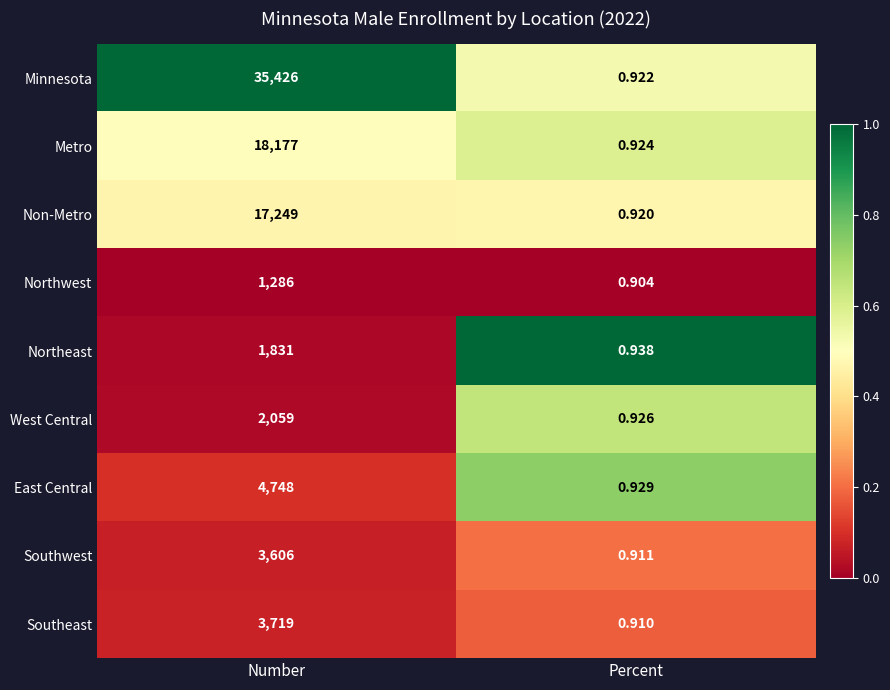

Which label corresponds to the largest value in the chart?

Number